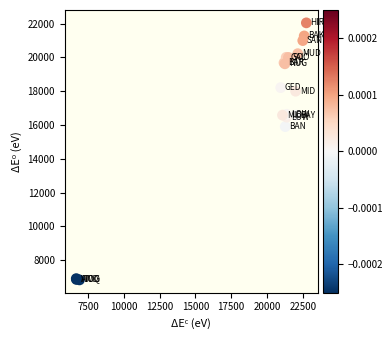

What Y value in the scatter plot is closest to 14437?

15904.2